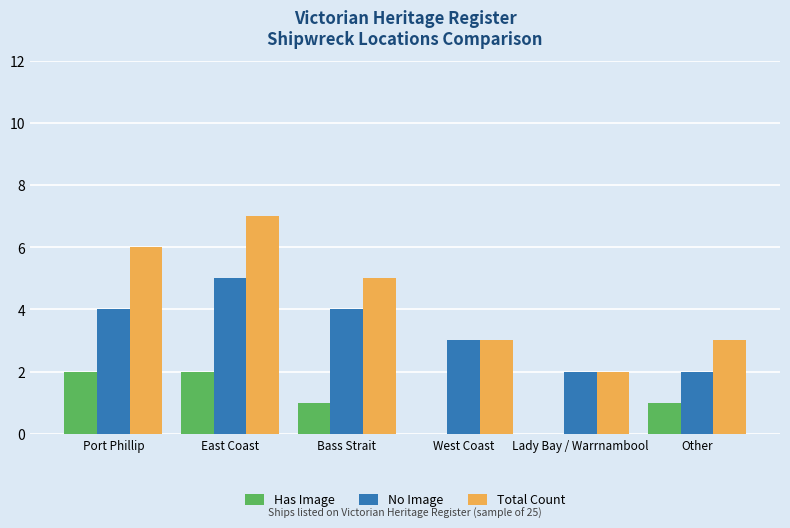

Which label corresponds to the largest value in the chart?

East Coast